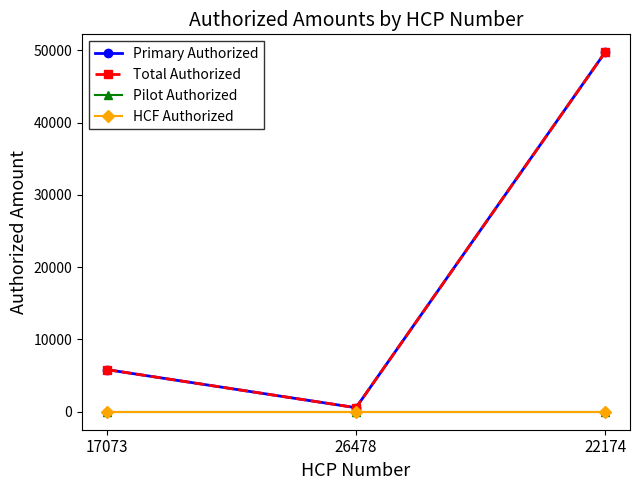

The value of HCF Authorized at 22174 is 0. True or false?

True